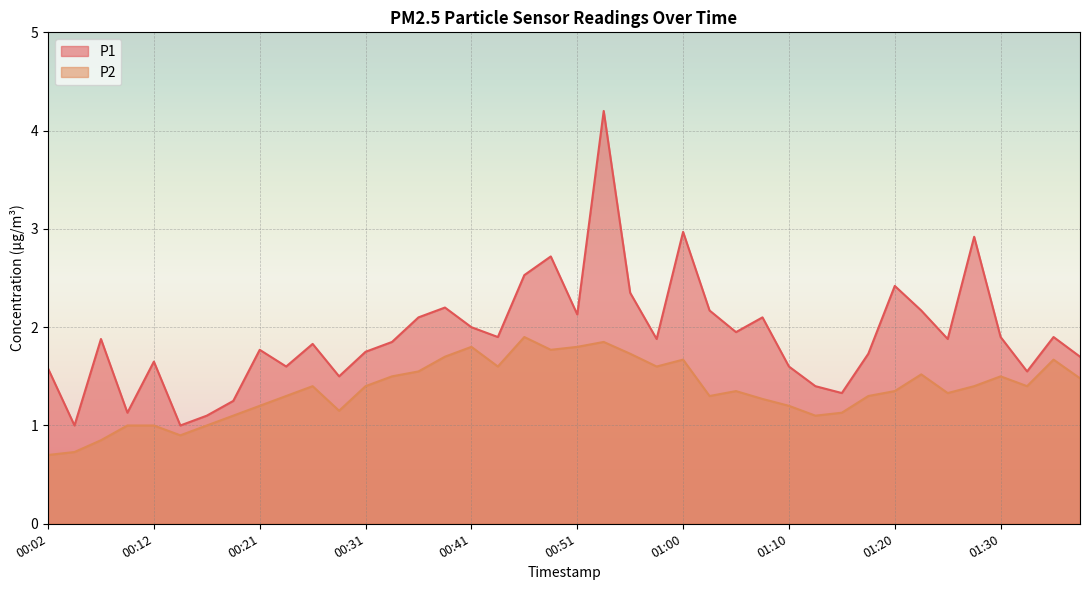

Does the chart display data point markers on the line(s)?

No